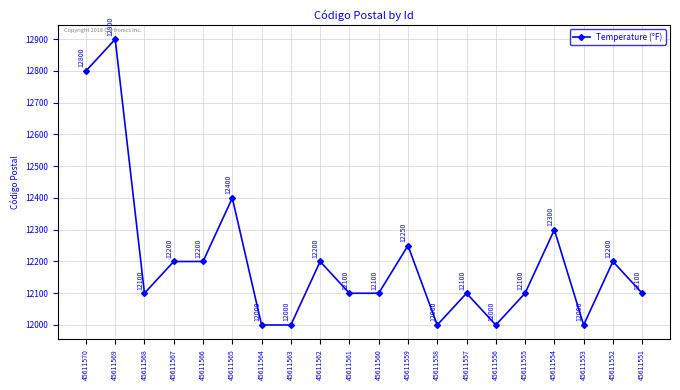

What is the value of the 17th point from the left?

12300